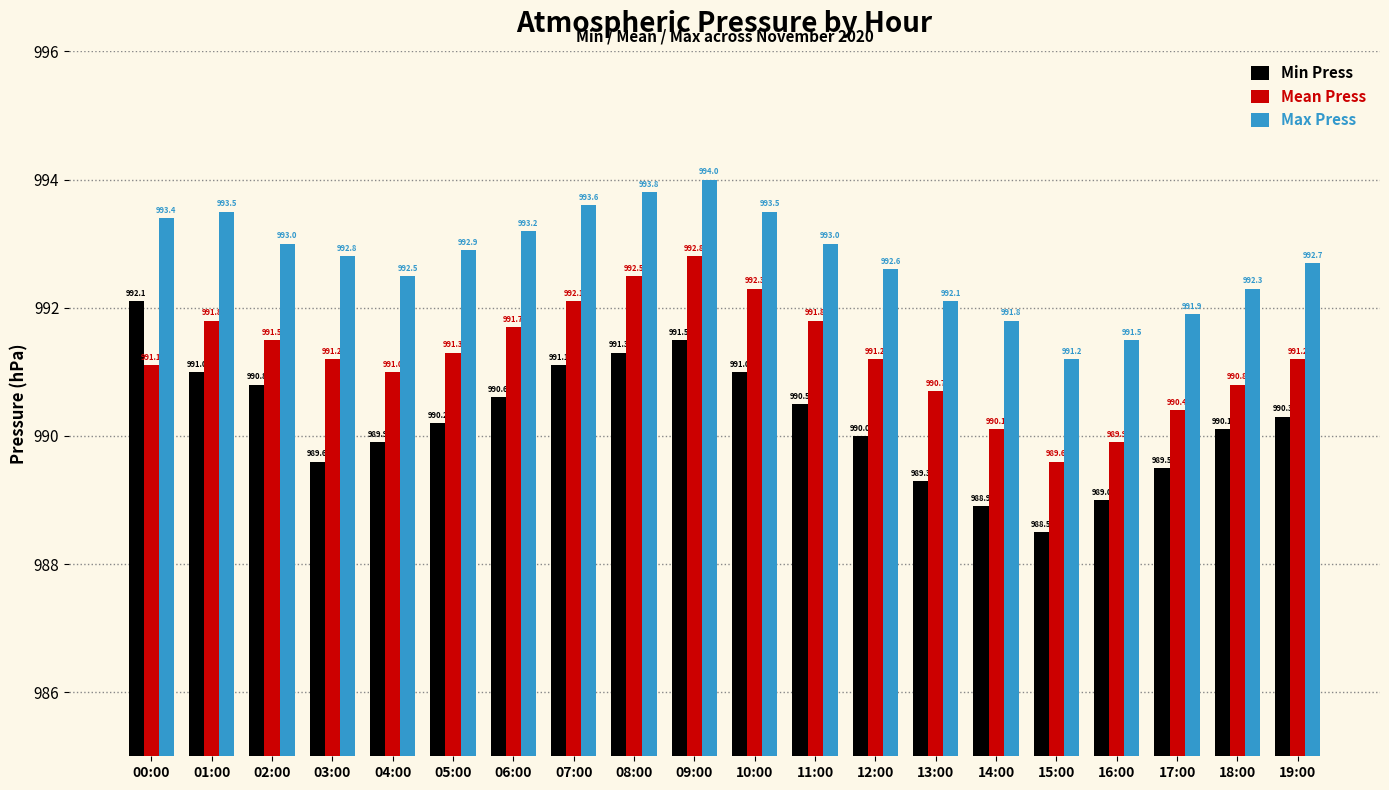

At which label is Mean Press closest to 991?

04:00